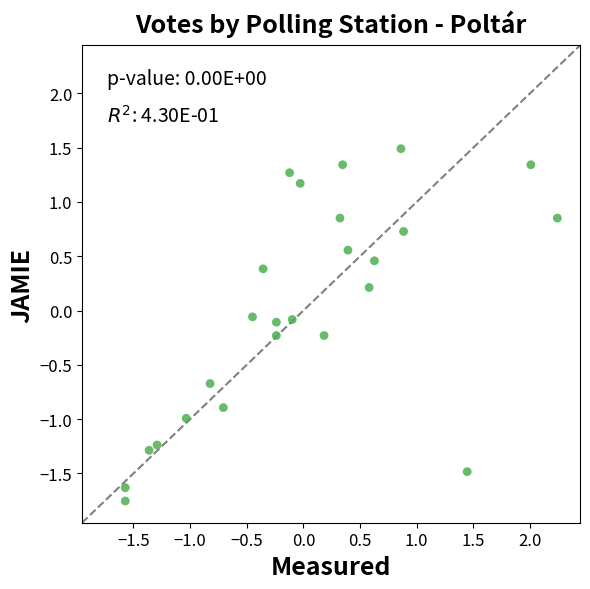

What is the range of Y values (max minus min)?

3.2